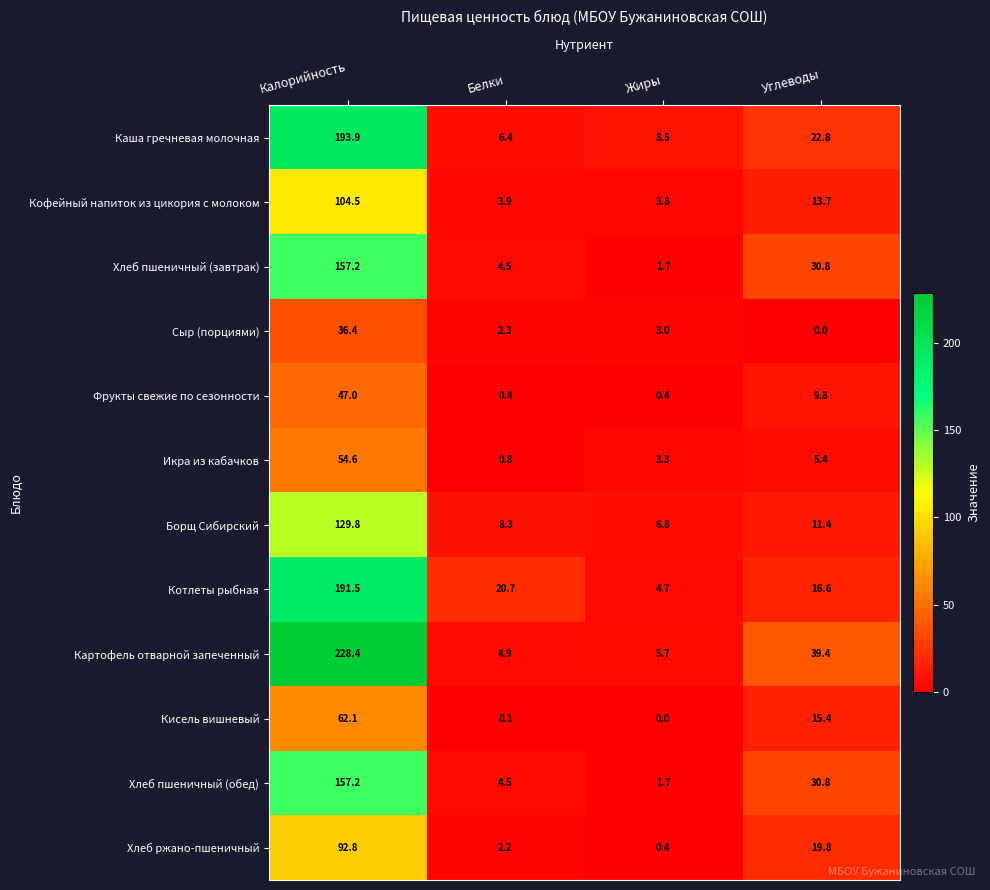

What is the total value across all series at Калорийность?

1455.4